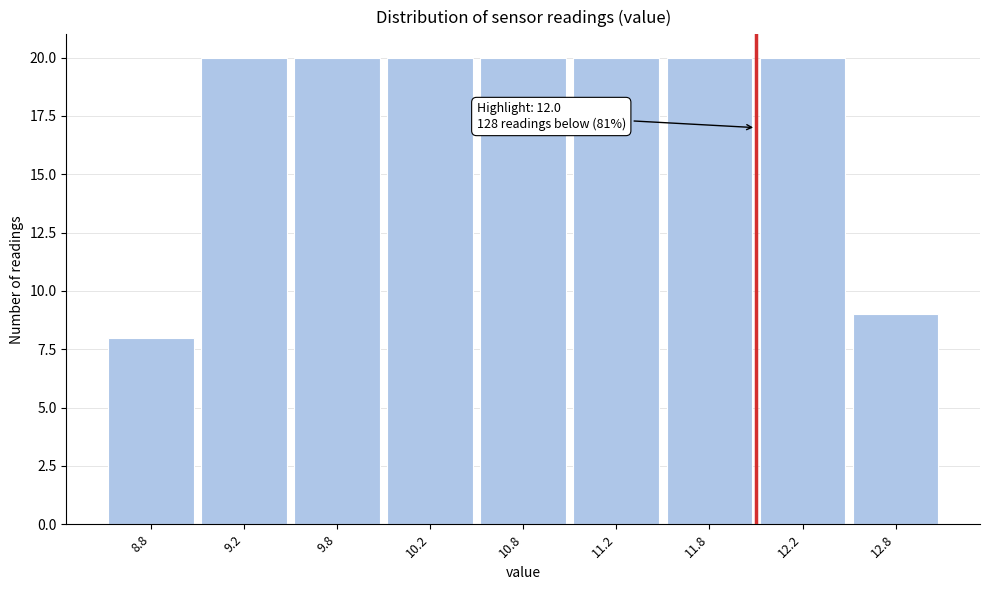

Reading right to left, what are all the values shown in this chart?

12.8=9	12.2=20	11.8=20	11.2=20	10.8=20	10.2=20	9.8=20	9.2=20	8.8=8